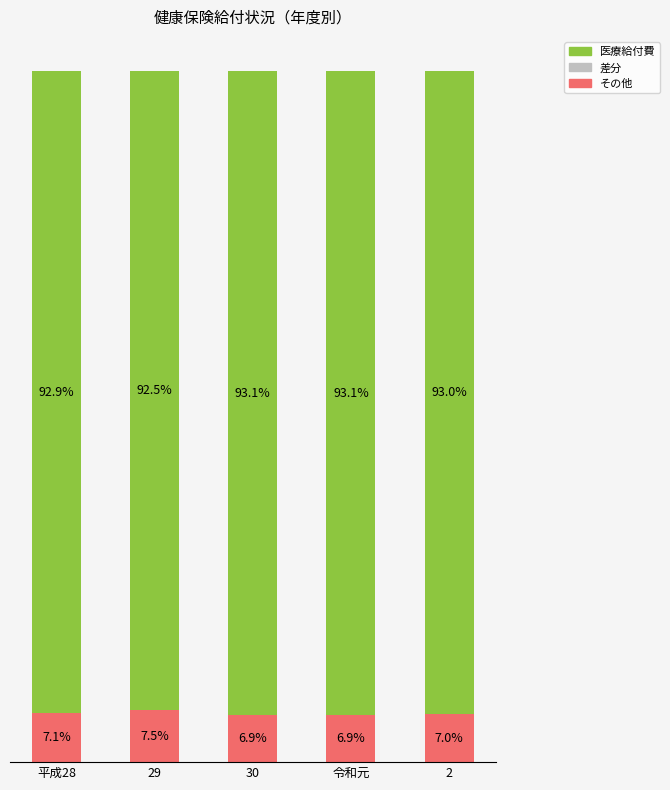

How many bars are there in total?

15